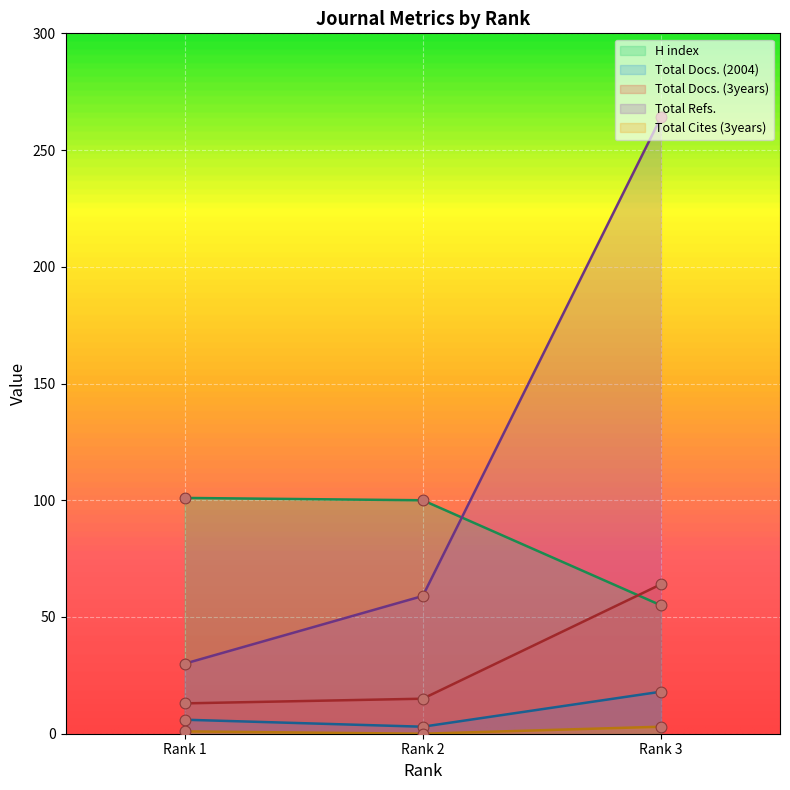

Is the value of Total Refs. at Rank 1 greater than the value of H index at Rank 2?

No